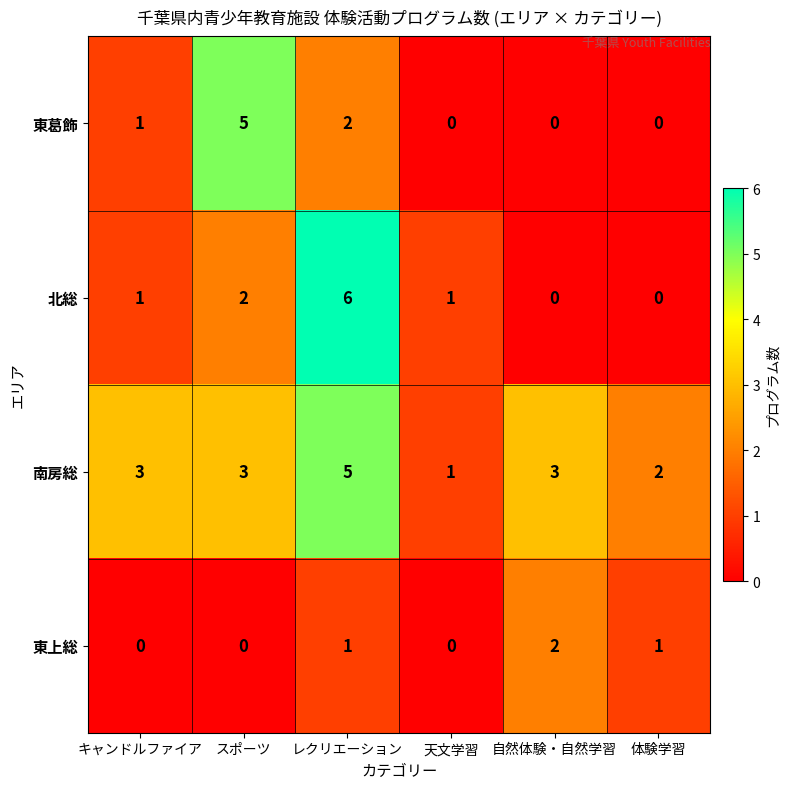

What is the difference between the maximum and second lowest values in the 東葛飾 series?

5